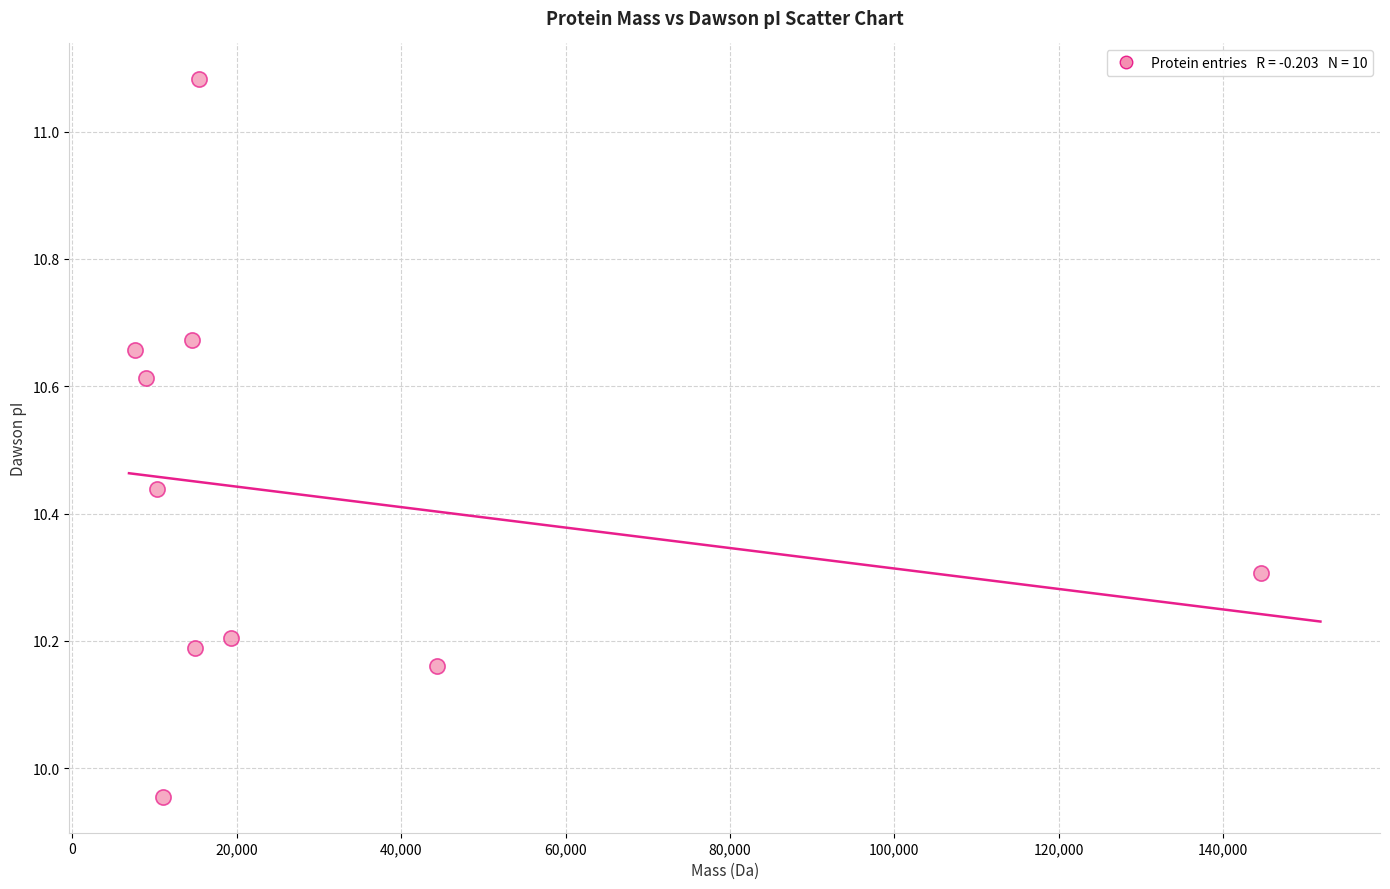

What is the range of X values (max minus min)?

136921.9